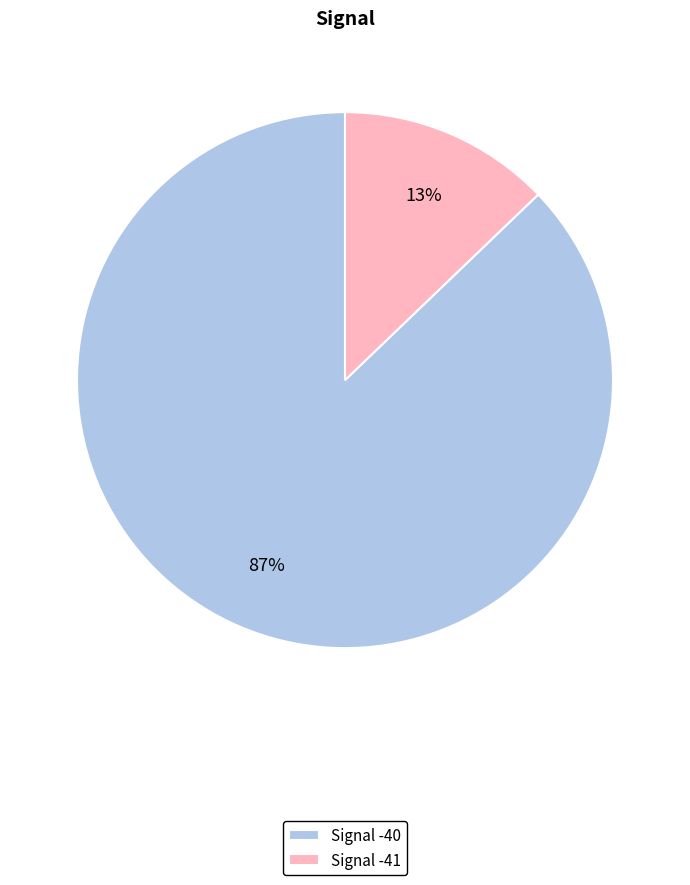

What is the smallest slice in the pie chart?

Signal -41